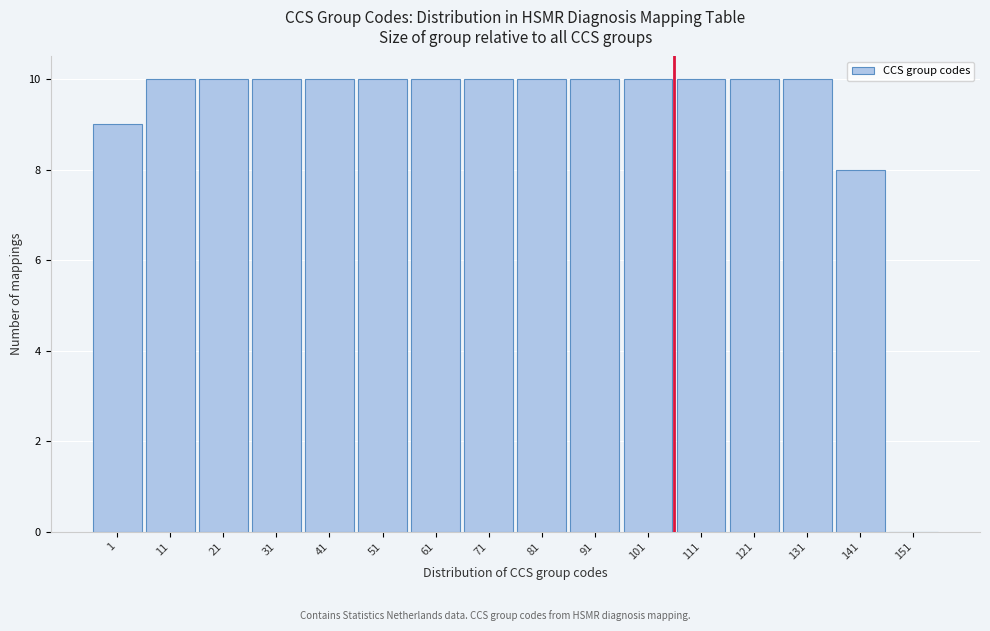

Reading left to right, transcribe all the data shown in this chart.

1=9	11=10	21=10	31=10	41=10	51=10	61=10	71=10	81=10	91=10	101=10	111=10	121=10	131=10	141=8	151=0